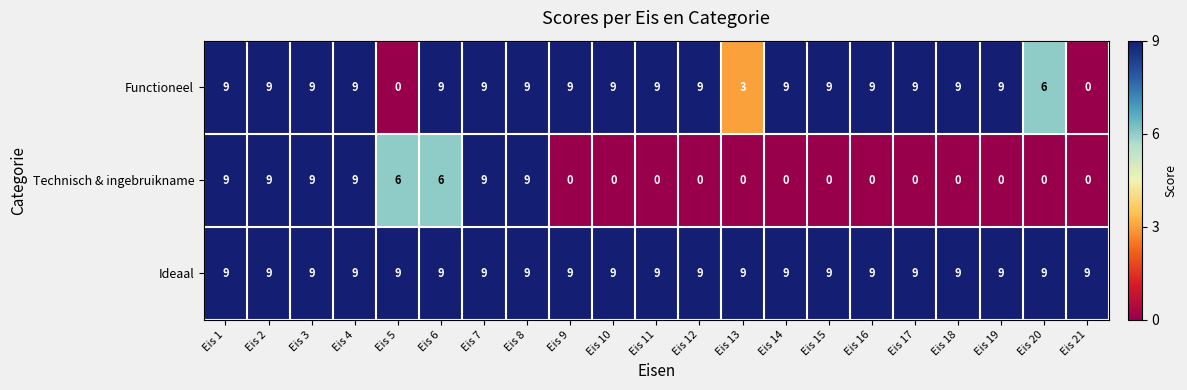

What is the difference between the highest and lowest values at Eis 15?

9